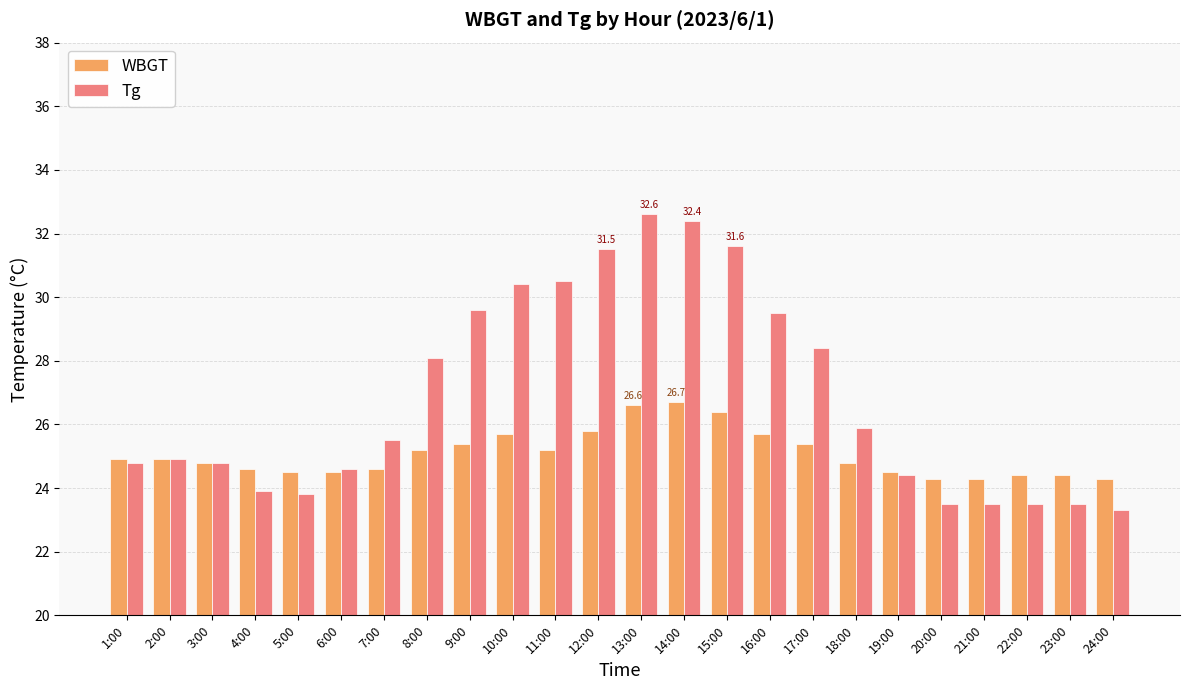

Rank the series by their maximum value, from lowest to highest.

WBGT, Tg